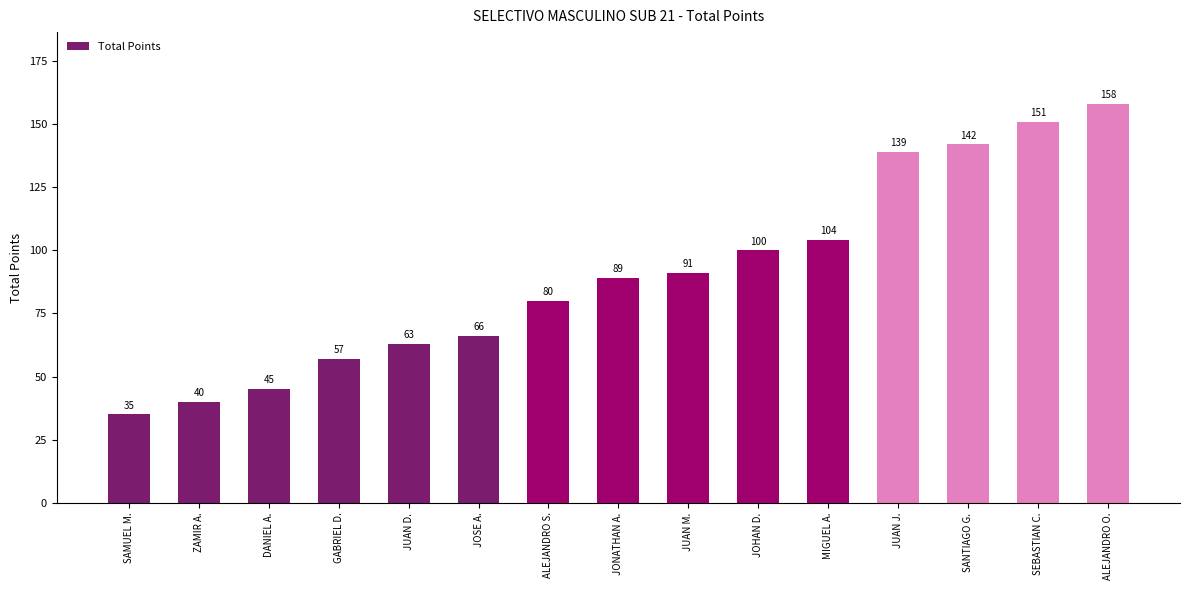

What position from the right is JUAN M.?

7